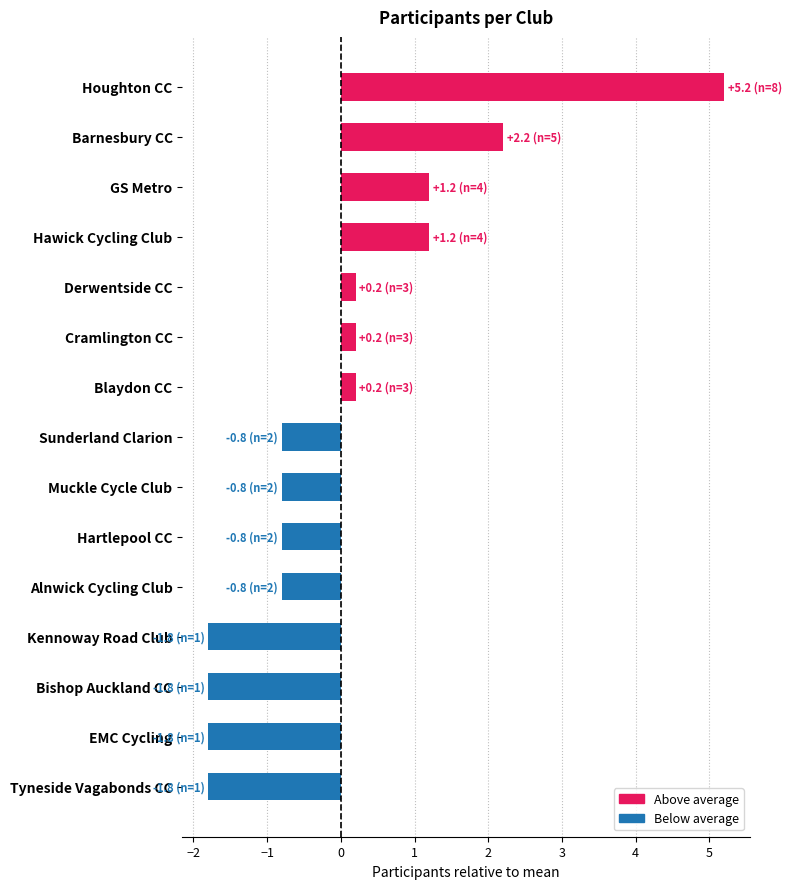

What is the difference between the maximum and minimum values?

7.0